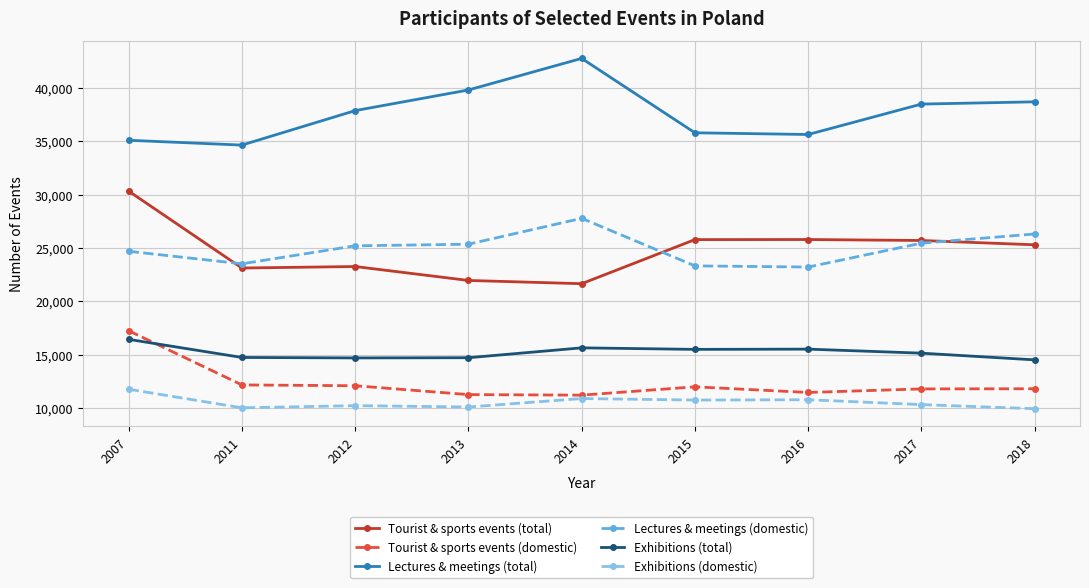

What is the lowest value of the Tourist & sports events (domestic) series?

11217